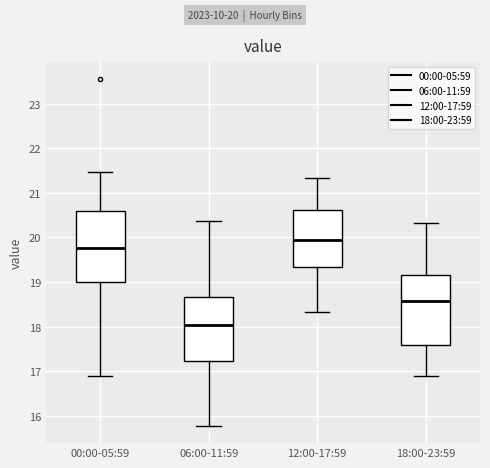

Which box has the highest median line?

12:00-17:59